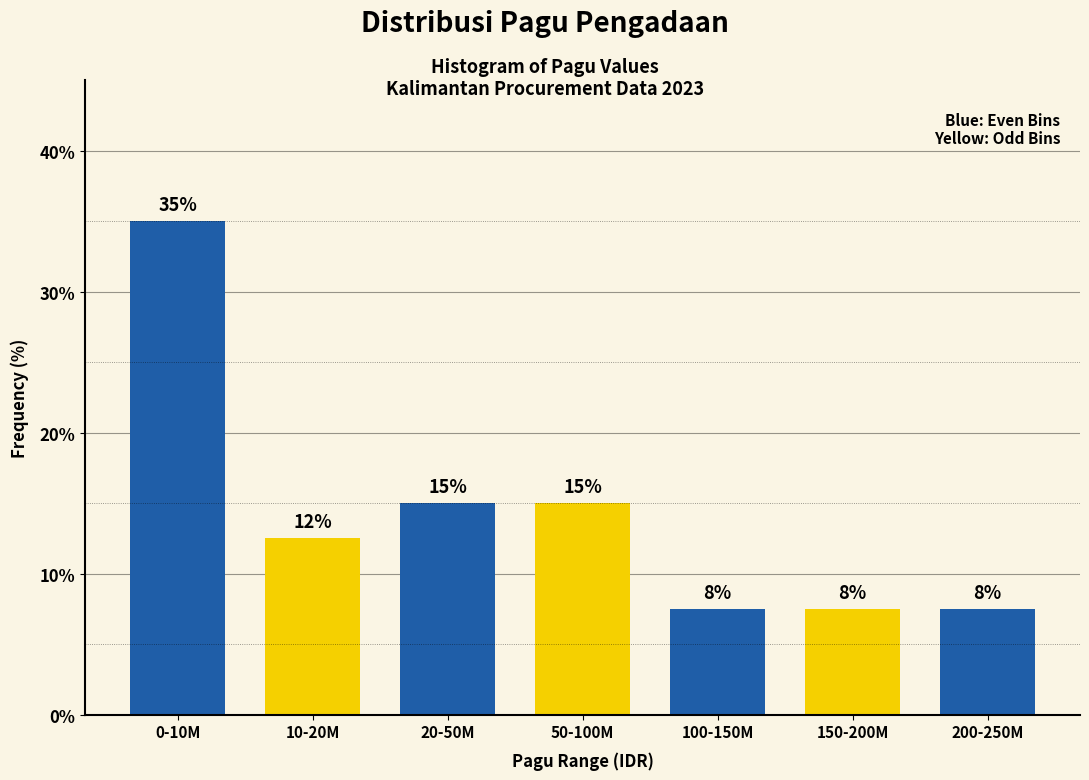

How many bars are there in total?

7